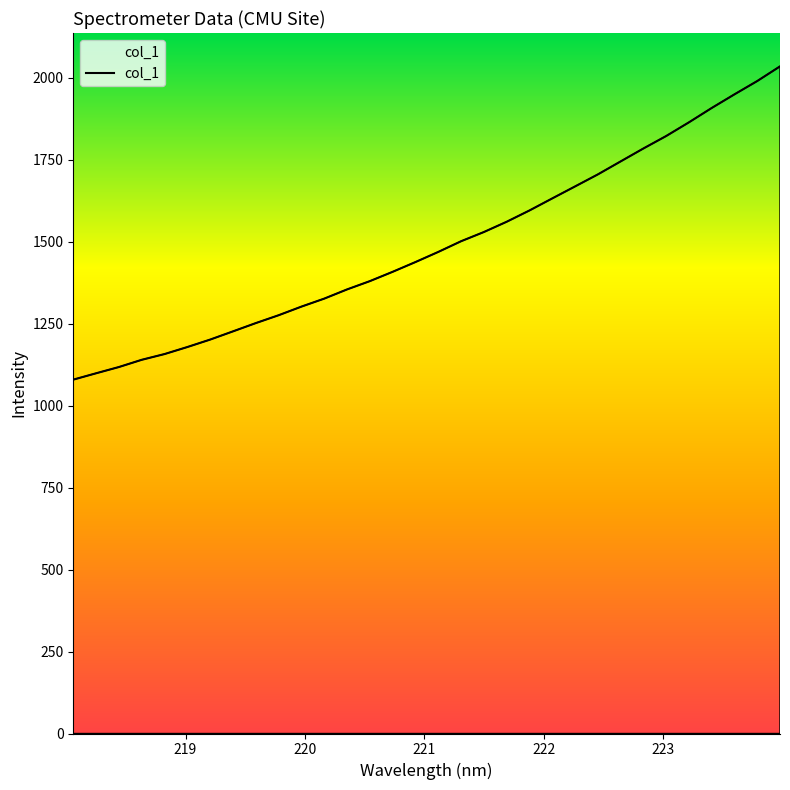

What is the minimum value shown in the chart?

1079.6